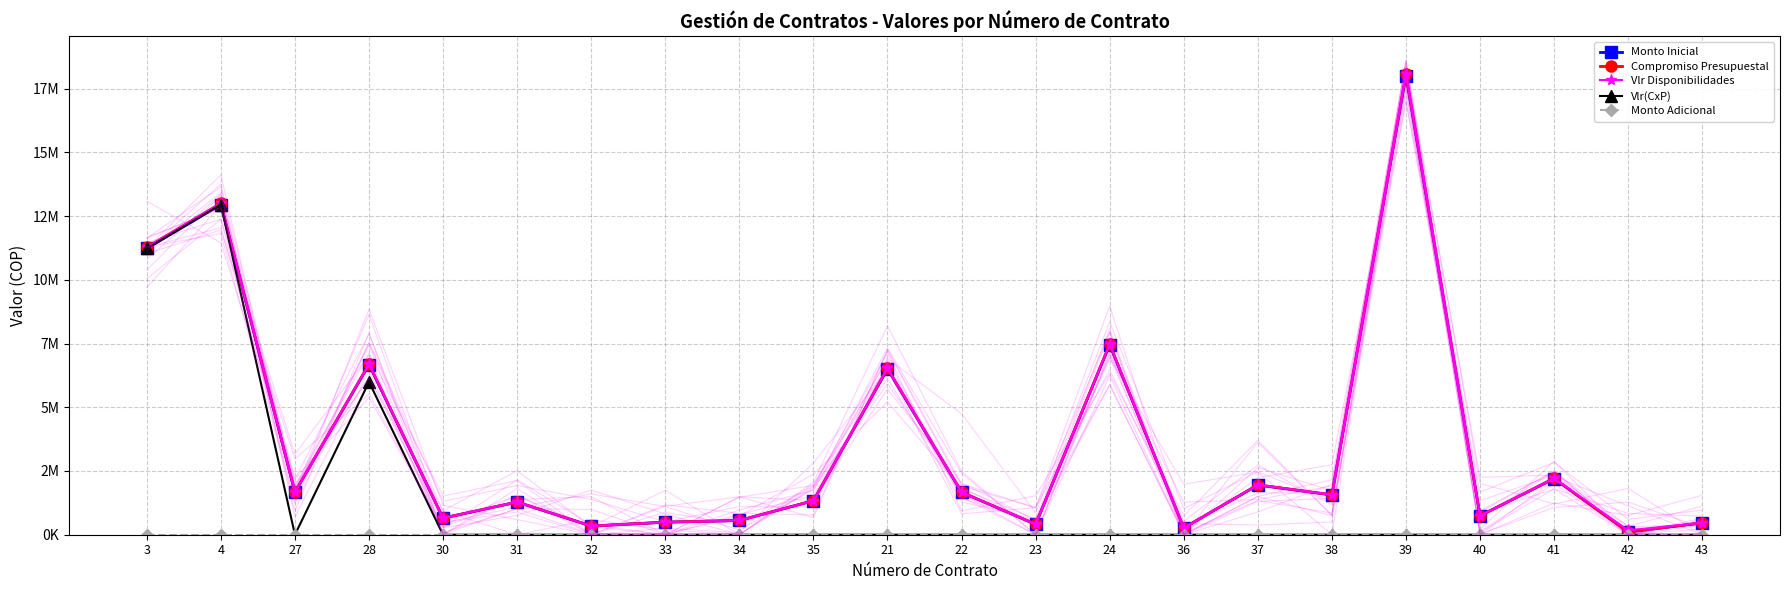

Reading left to right, extract all data points from this chart.

Monto Inicial: 3=11228928	4=12950000	27=1665760	28=6670498	30=649600	31=1280000	32=340000	33=490680	34=557999	35=1331216	21=6500000	22=1664000	23=406000	24=7447200	36=264480	37=1948800	38=1559040	39=18000000	40=742400	41=2200000	42=107432	43=464000
Compromiso Presupuestal: 3=11273844	4=13001800	27=1672423	28=6697180	30=652198	31=1285120	32=341360	33=492643	34=560231	35=1336541	21=6526000	22=1670656	23=407624	24=7476989	36=265538	37=1956595	38=1566240	39=18072000	40=745370	41=2208800	42=107862	43=465856
Vlr Disponibilidades: 3=11273844	4=13001800	27=1672423	28=6697180	30=652198	31=1285120	32=341360	33=492643	34=560231	35=1336541	21=6526000	22=1670656	23=407624	24=7476989	36=265538	37=1956595	38=1566240	39=18072000	40=745370	41=2208800	42=175078	43=465856
Vlr(CxP): 3=11228928	4=12950000	27=0	28=5993091	30=0	31=0	32=0	33=0	34=0	35=0	21=0	22=0	23=0	24=0	36=0	37=0	38=0	39=0	40=0	41=0	42=0	43=0
Monto Adicional: 3=0	4=0	27=0	28=0	30=0	31=0	32=0	33=0	34=0	35=0	21=0	22=0	23=0	24=0	36=0	37=0	38=0	39=0	40=0	41=0	42=0	43=0